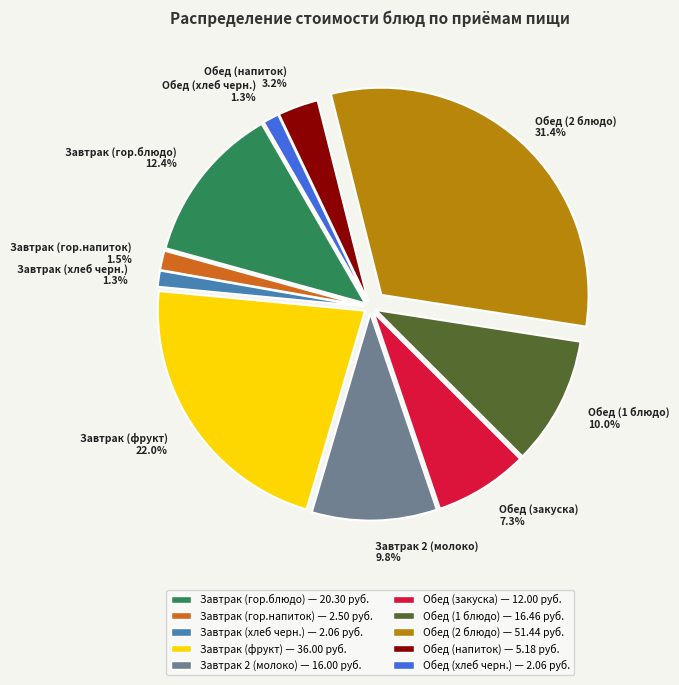

Between Обед (закуска) and Завтрак 2 (молоко), which is larger?

Завтрак 2 (молоко)